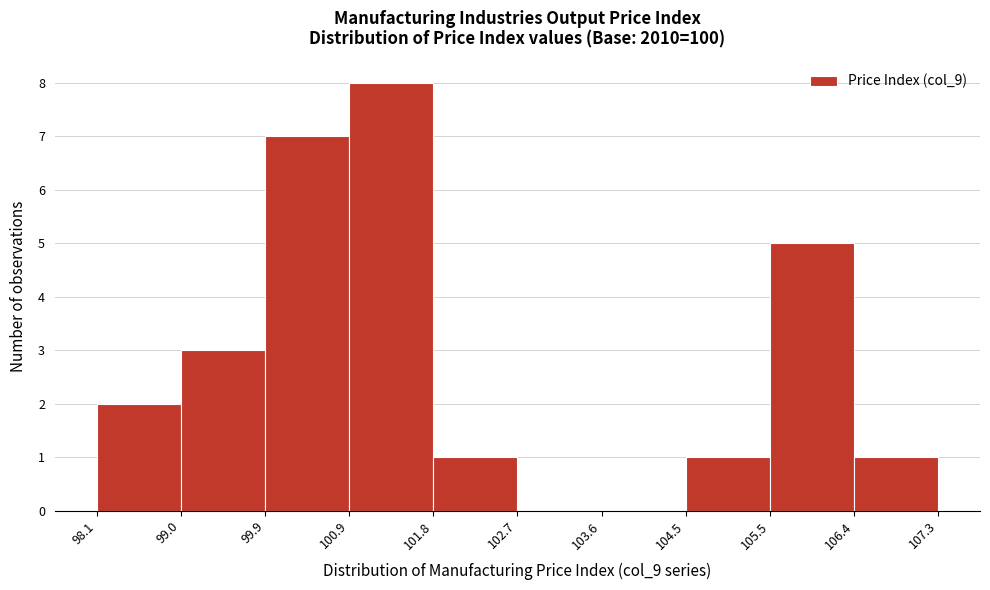

Reading left to right, list every bar in this chart as the range it spans on the x-axis followed by its height. The values are not printed on the chart, so give them approximately, as read against the axis.

98.1 to 99.0: 2
99.0 to 99.9: 3
99.9 to 100.9: 7
100.9 to 101.8: 8
101.8 to 102.7: 1
102.7 to 103.6: 0
103.6 to 104.5: 0
104.5 to 105.5: 1
105.5 to 106.4: 5
106.4 to 107.3: 1